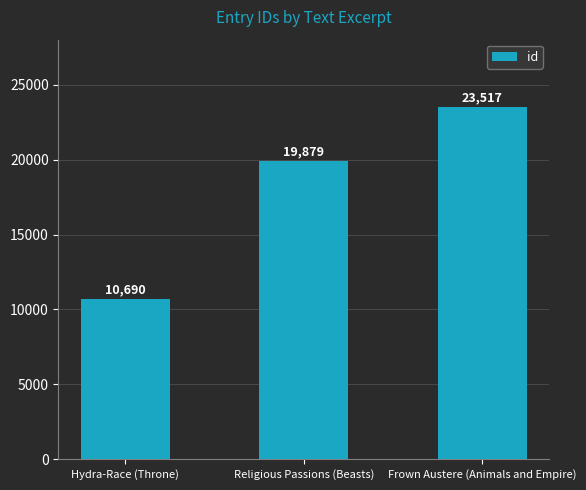

Count the values in the range 10690 to 23517.

3